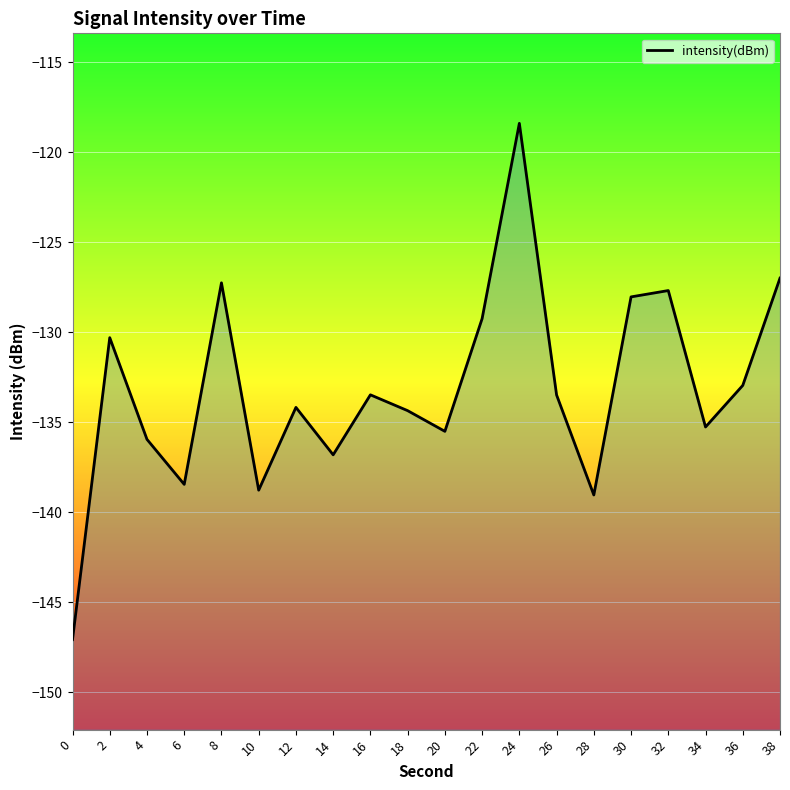

Reading right to left, what are all the values shown in this chart?

-127.0	-133.0	-135.3	-127.7	-128.0	-139.0	-133.5	-118.4	-129.2	-135.5	-134.4	-133.5	-136.8	-134.2	-138.8	-127.3	-138.5	-136.0	-130.3	-147.1